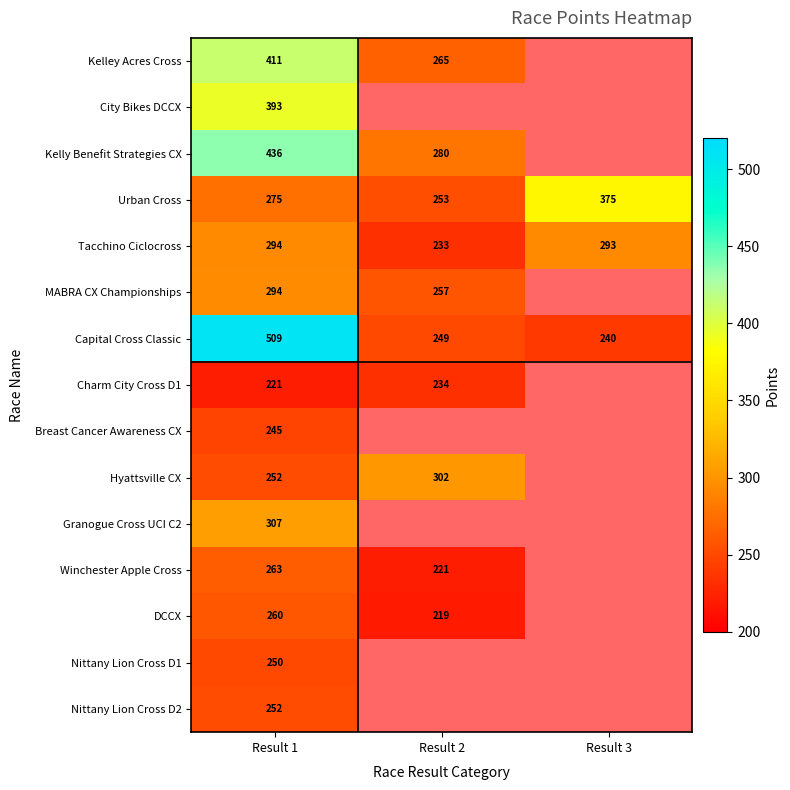

Is the value of Tacchino Ciclocross at Result 1 greater than the value of Hyattsville CX at Result 2?

No